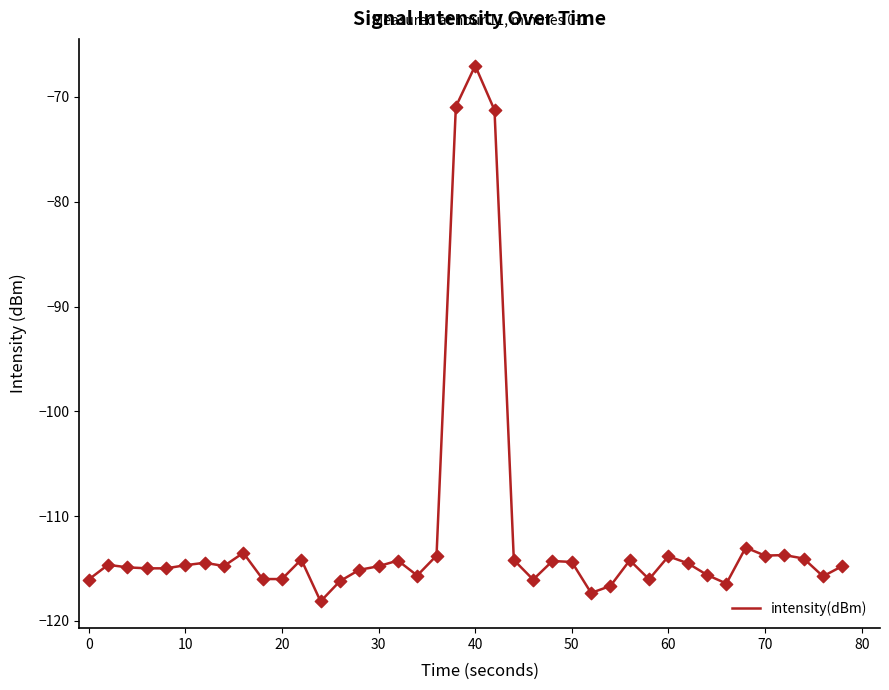

What is the minimum value shown in the chart?

-118.1